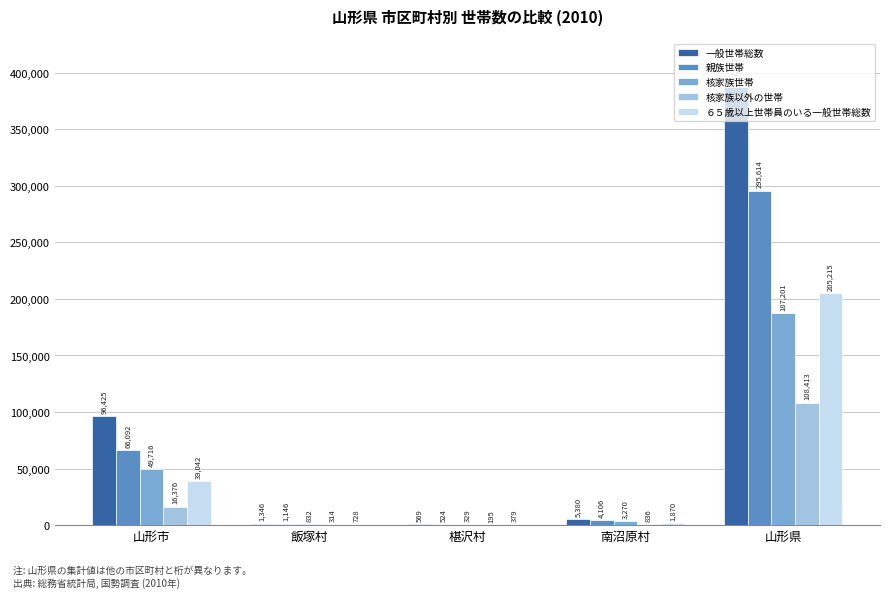

What is the sum of the 親族世帯 values at 山形市 and 椹沢村?

66616